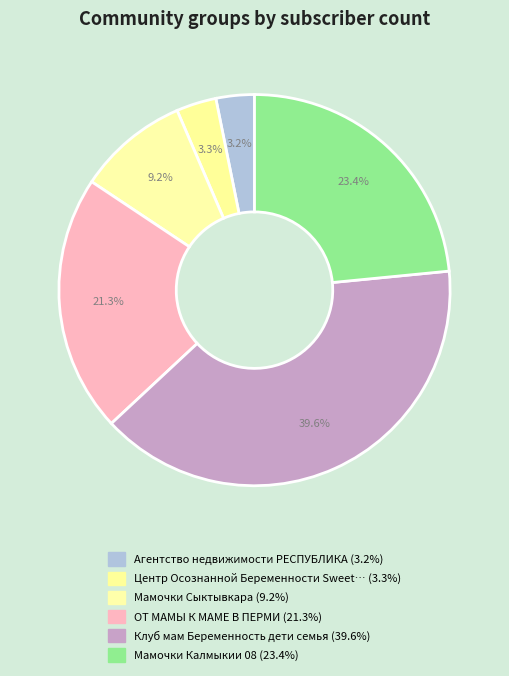

How many segments does this pie chart have?

6